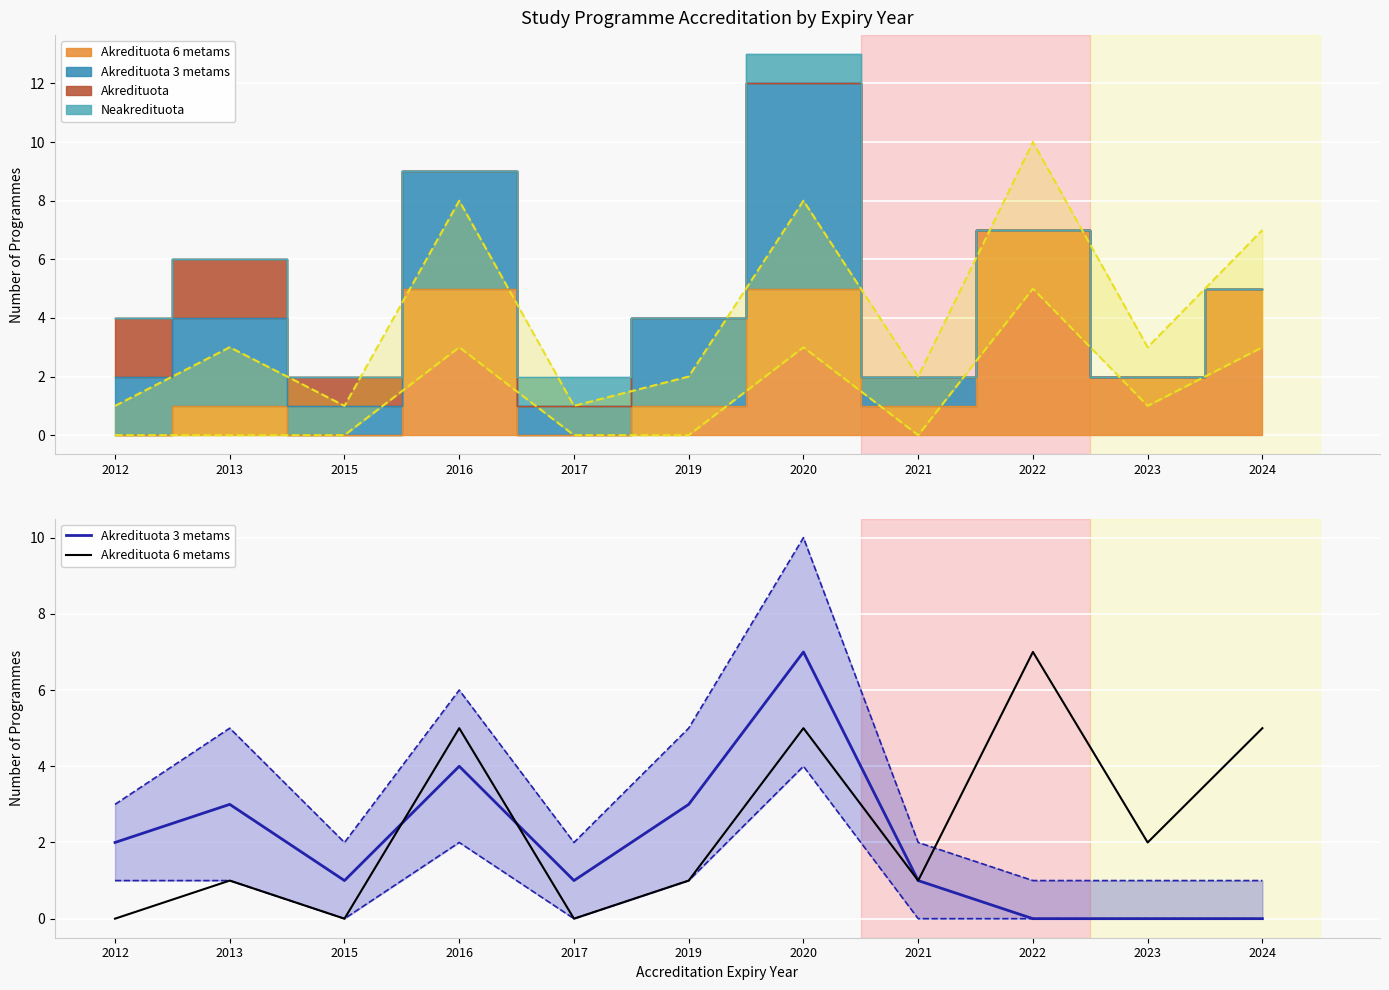

List the series in order of their peak value, lowest first.

Akredituota 3 metams, Akredituota 6 metams